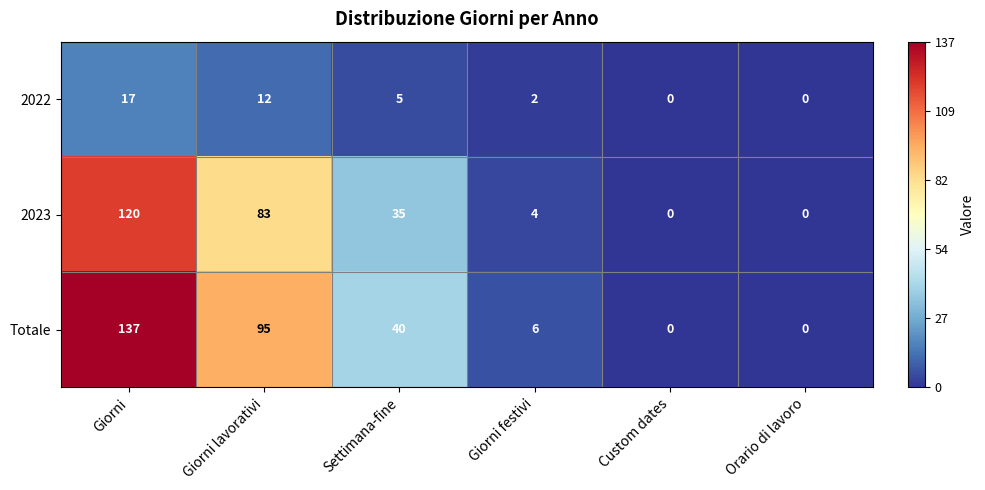

List the series in order of their peak value, lowest first.

2022, 2023, Totale